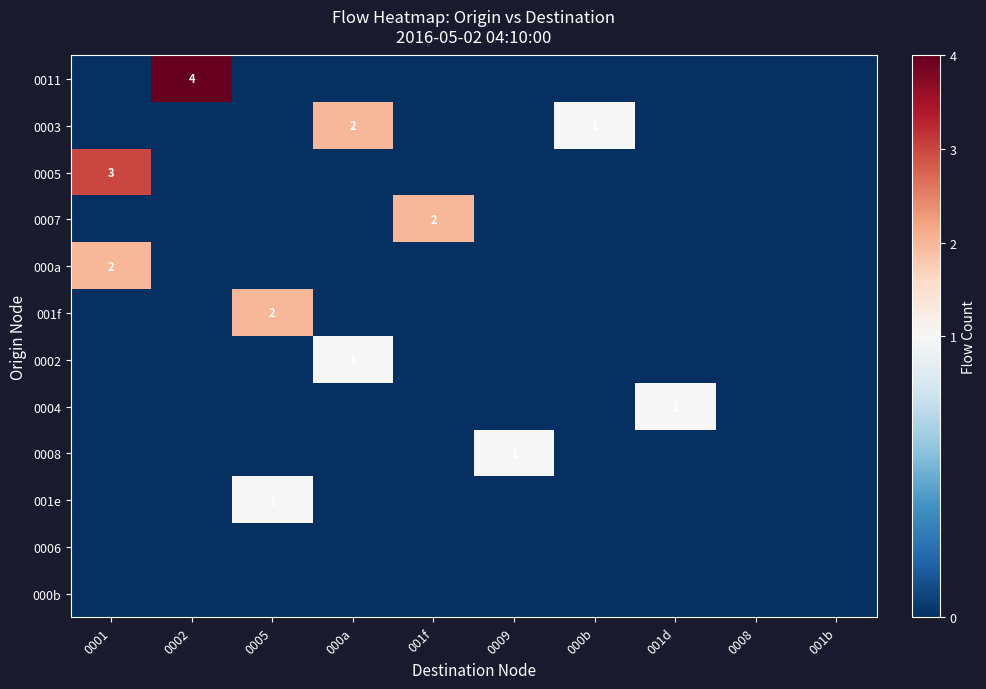

At which category does the chart reach its minimum across all series?

0001